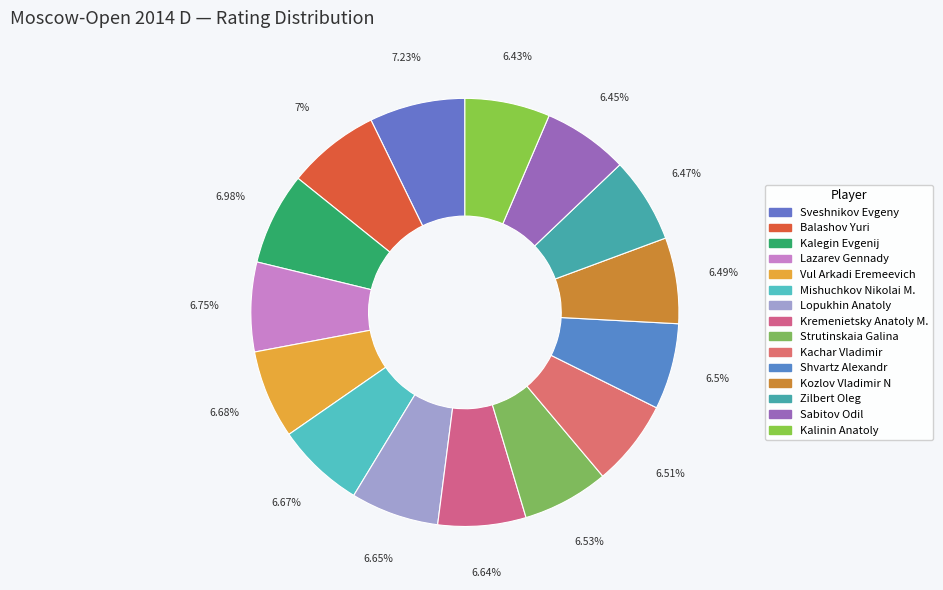

Which slice is the smallest?

Kalinin Anatoly